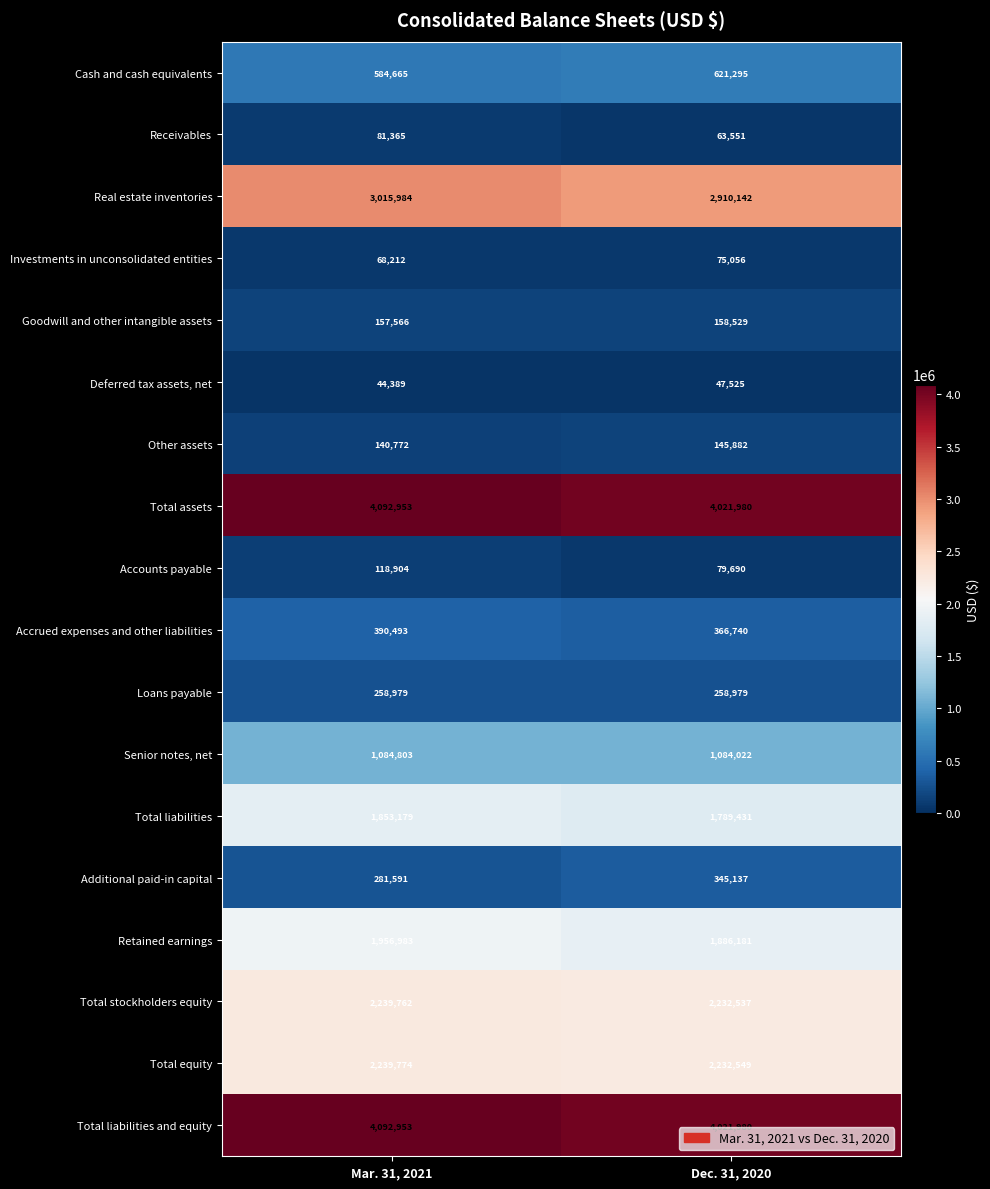

What is the sum of the Additional paid-in capital values at Dec. 31, 2020 and Mar. 31, 2021?

626728